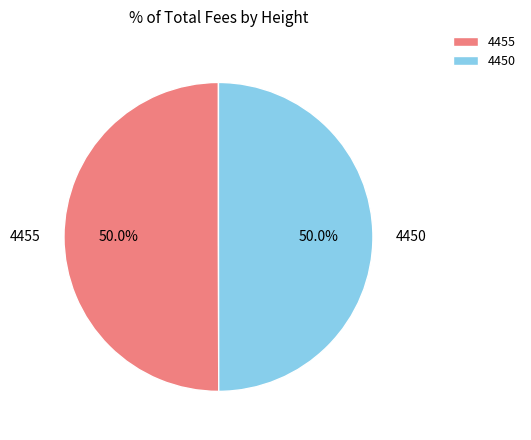

What percentage is the 4450 slice, to the nearest percent?

50%